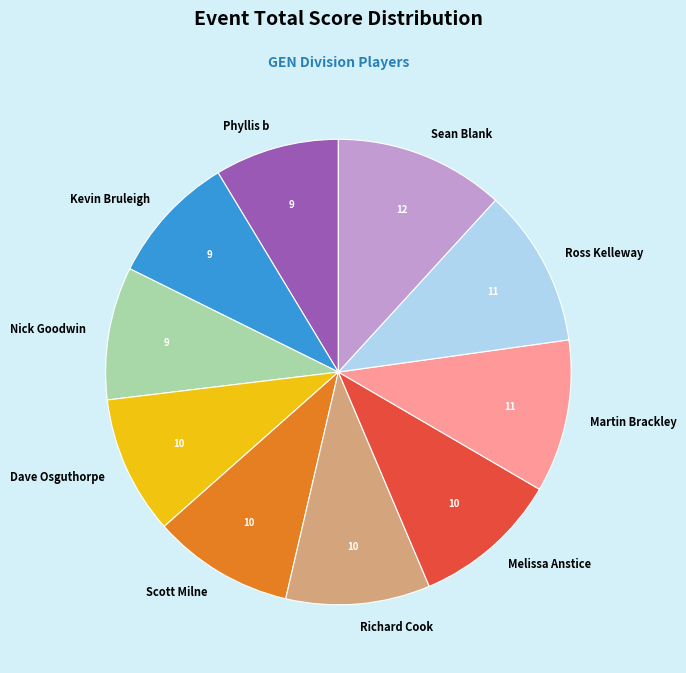

Which category has the biggest portion of the pie?

Sean Blank